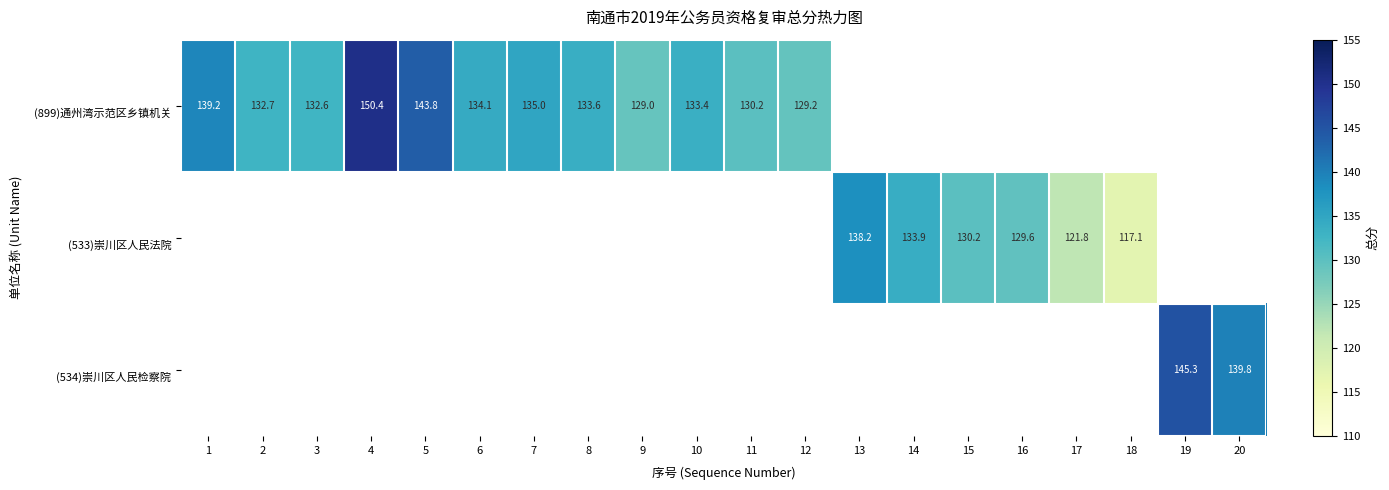

How many series are shown in this chart?

3